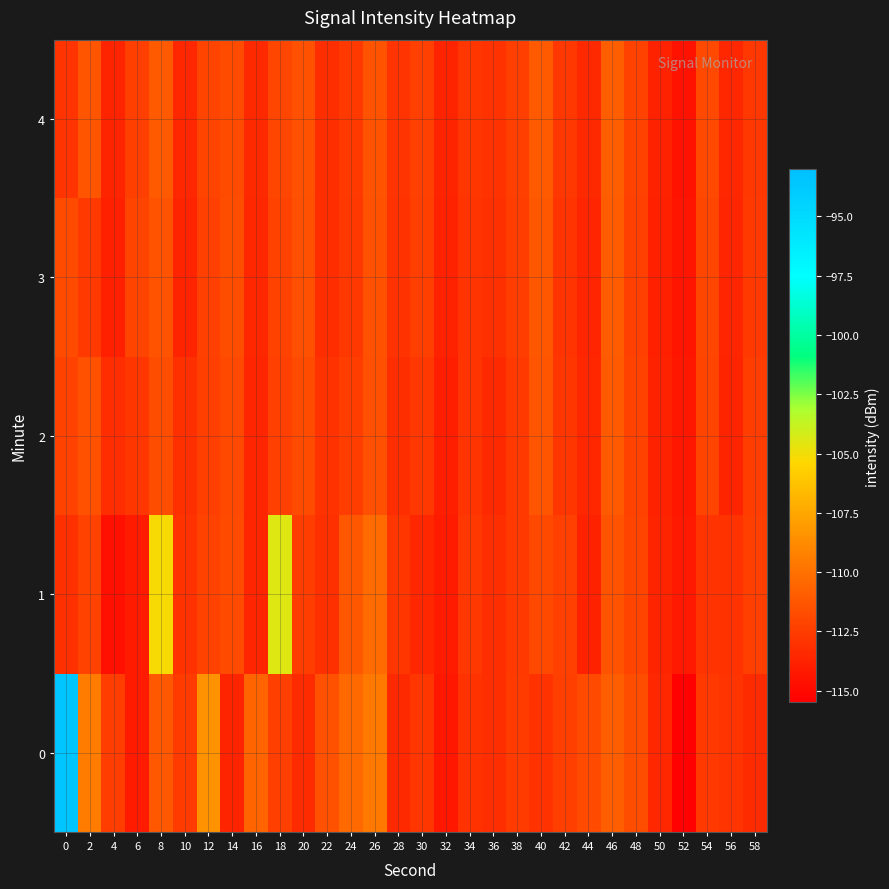

What is the difference between the highest and lowest values at 58?

0.9